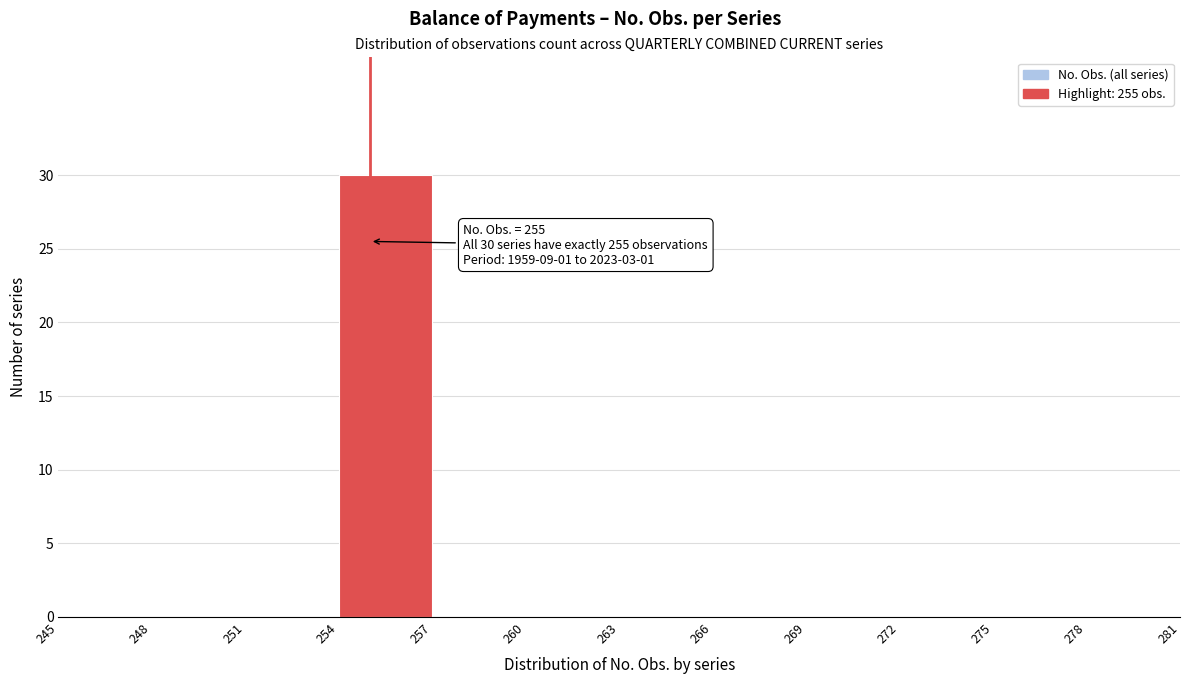

Over which range of the x-axis is the bar tallest?

254 to 257